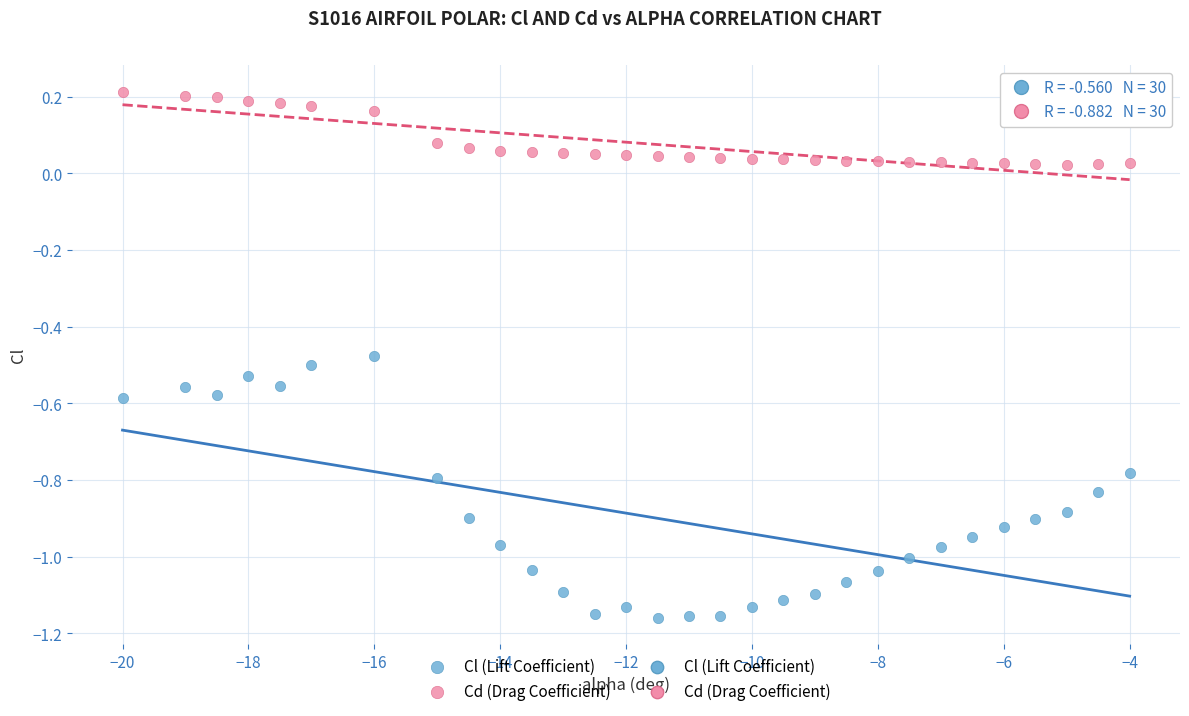

Which series contains the lowest Y value?

Cl (Lift Coefficient)